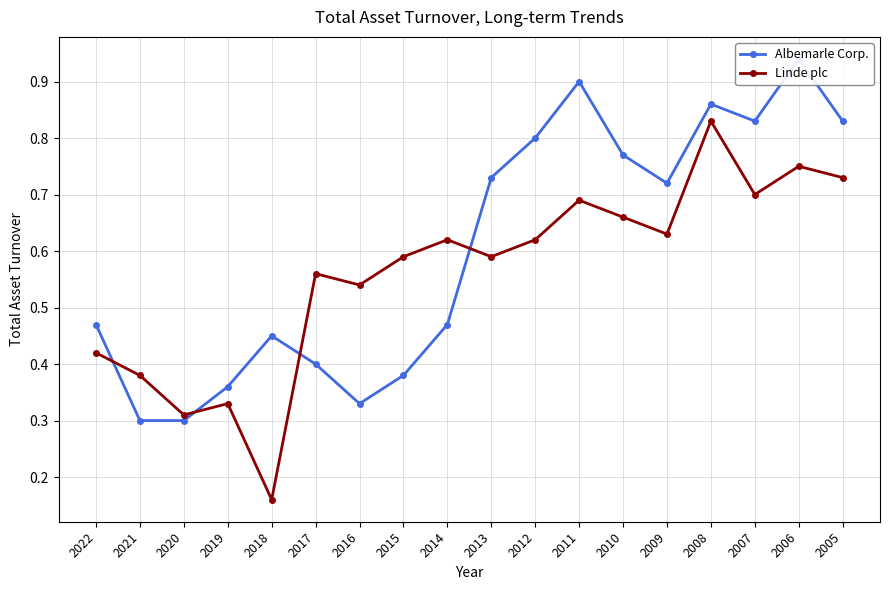

Reading left to right, transcribe all the data shown in this chart.

Albemarle Corp.: 0.5	0.3	0.3	0.4	0.5	0.4	0.3	0.4	0.5	0.7	0.8	0.9	0.8	0.7	0.9	0.8	0.9	0.8
Linde plc: 0.4	0.4	0.3	0.3	0.2	0.6	0.5	0.6	0.6	0.6	0.6	0.7	0.7	0.6	0.8	0.7	0.8	0.7